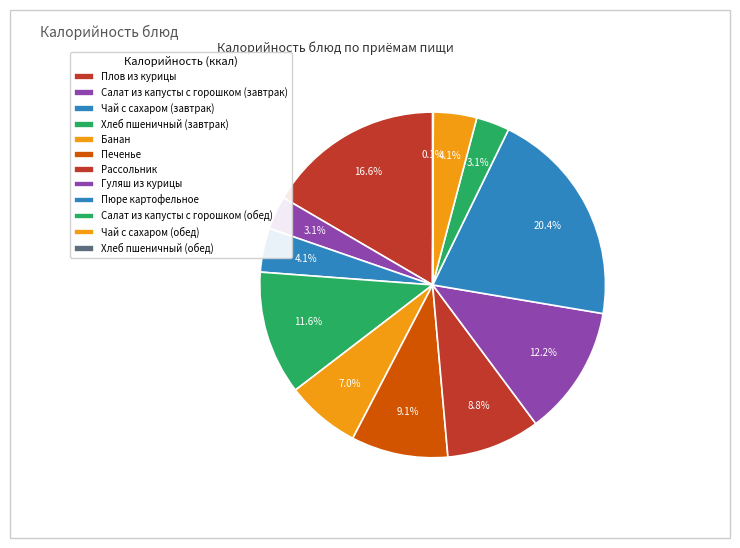

Count the number of slices in the pie.

12